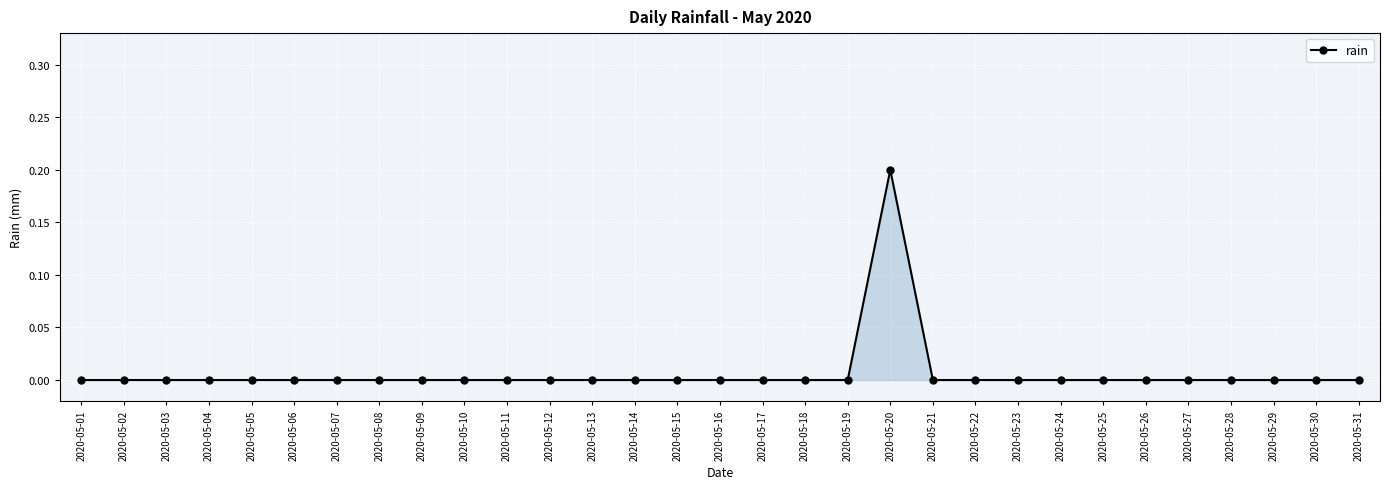

What is the sum of all values?

0.2